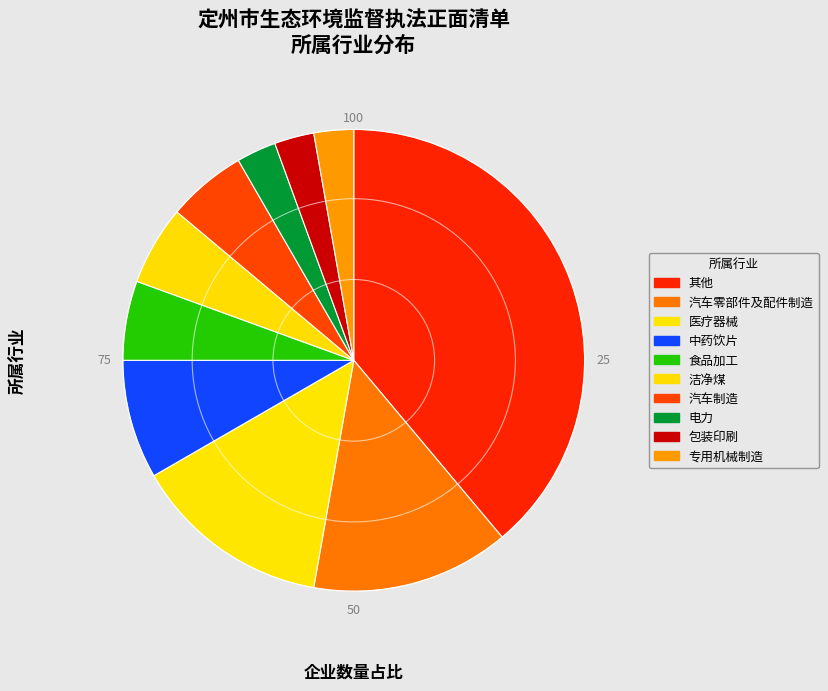

How many segments does this pie chart have?

10